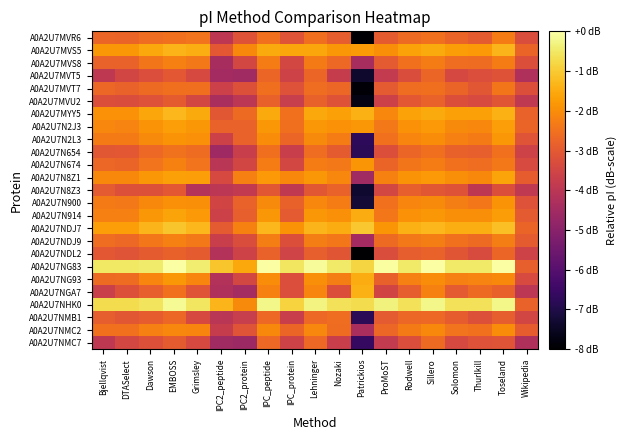

List the series in order of their peak value, lowest first.

A0A2U7MVU2, A0A2U7N8Z3, A0A2U7NDL2, A0A2U7MVT5, A0A2U7NMC7, A0A2U7NMB1, A0A2U7N654, A0A2U7MVT7, A0A2U7MVR6, A0A2U7MVS8, A0A2U7NDJ9, A0A2U7NMC2, A0A2U7N900, A0A2U7N674, A0A2U7N2L3, A0A2U7N2J3, A0A2U7N8Z1, A0A2U7N914, A0A2U7NG93, A0A2U7NGA7, A0A2U7MVS5, A0A2U7MYY5, A0A2U7NDJ7, A0A2U7NHK0, A0A2U7NG83